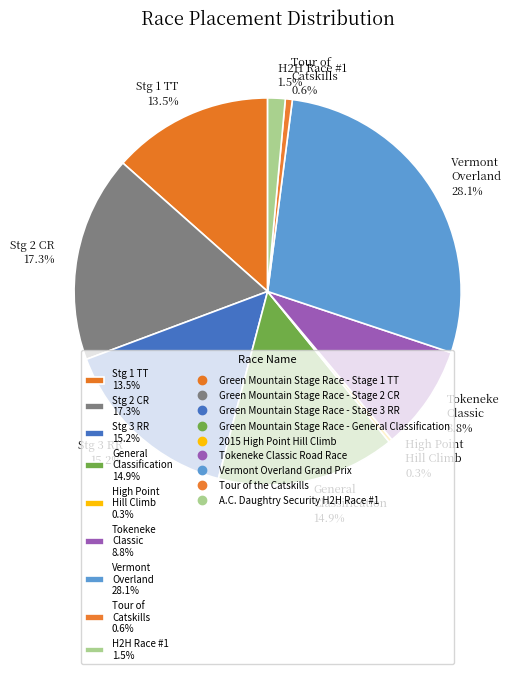

What is the ratio of the value at Stg 2 CR 17.3% to the value at Stg 3 RR 15.2%?

1.1